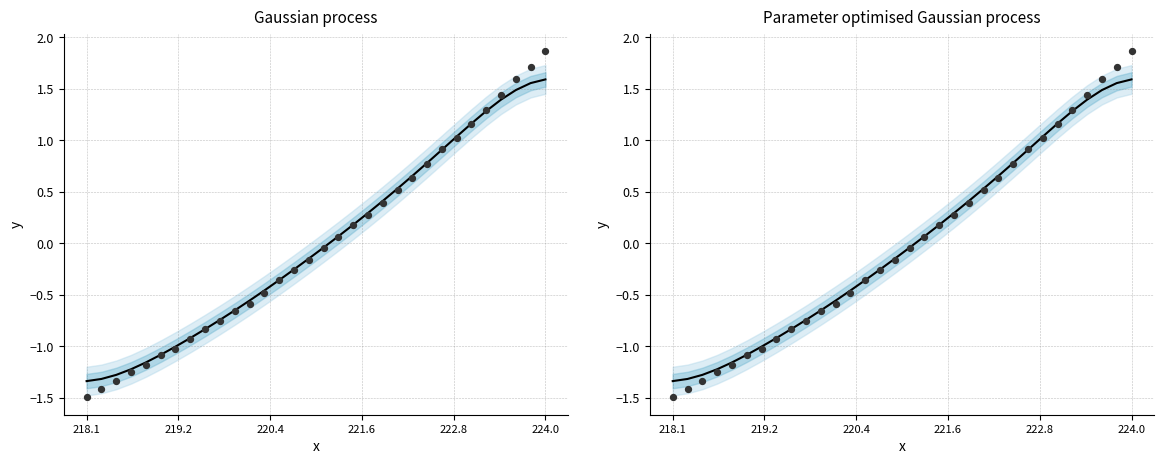

Which series has the largest Y range (max minus min)?

Observations